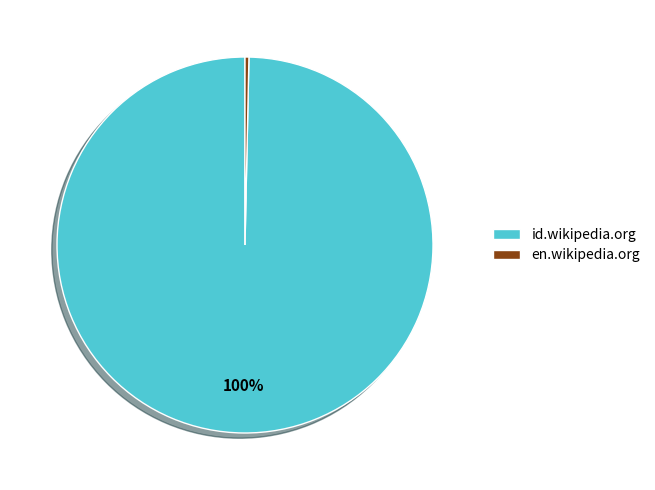

Which category accounts for the majority?

id.wikipedia.org